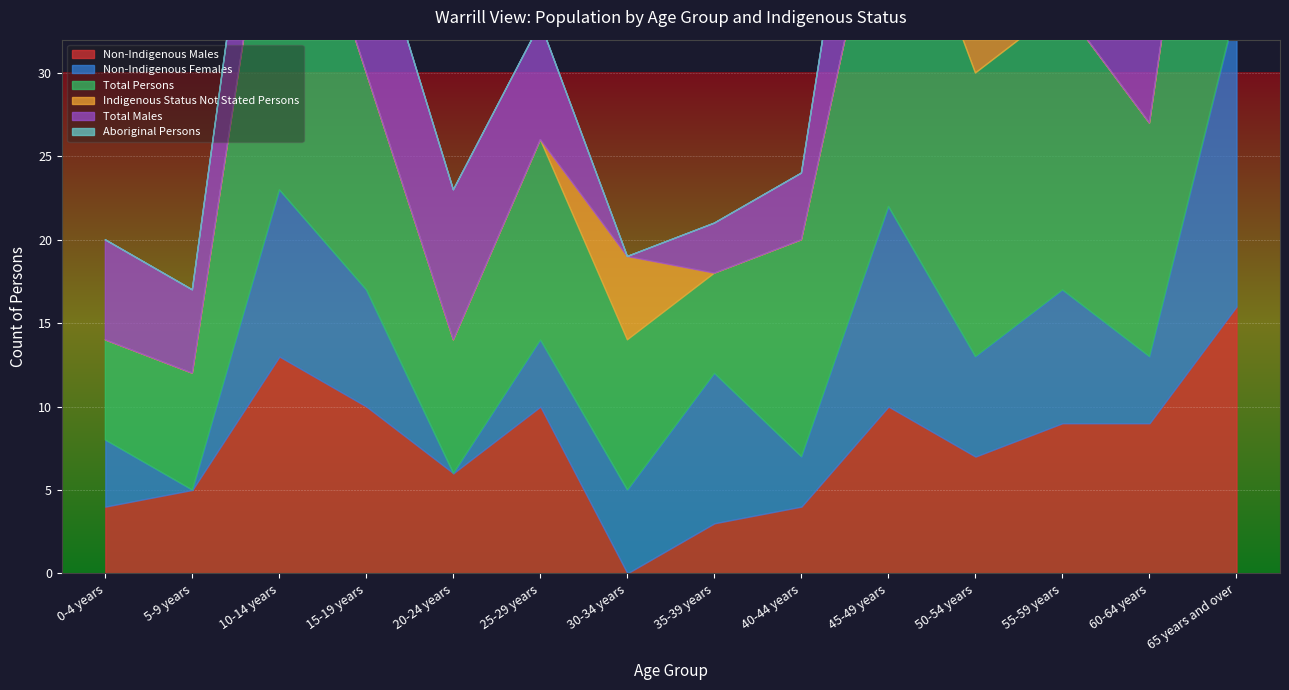

At which category does Total Persons reach its first local valley?

20-24 years